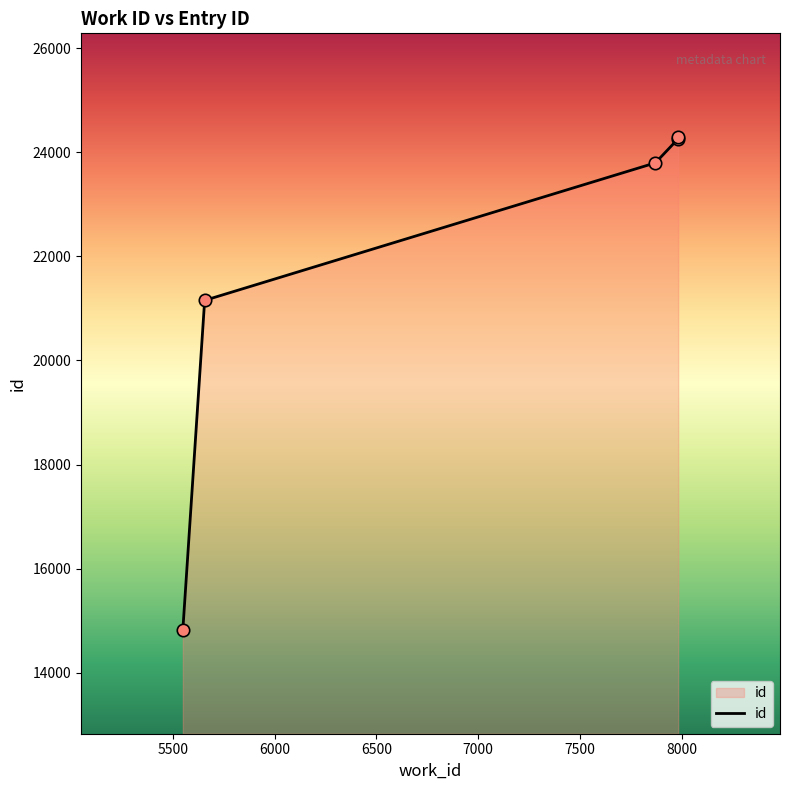

What is the change in value from 5657 to 7870?

+2641